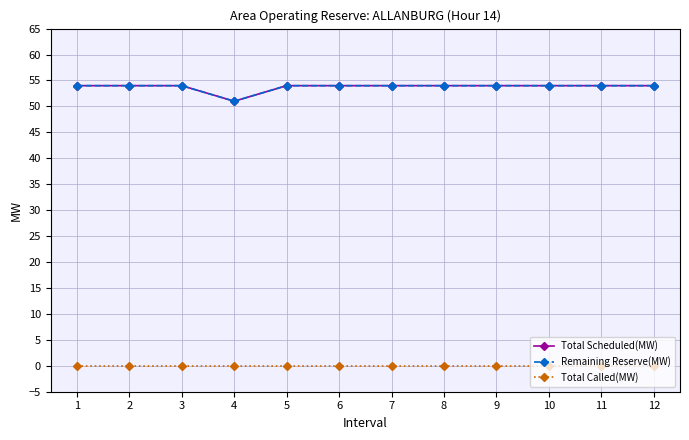

Reading left to right, what are all the values shown in this chart?

Total Scheduled(MW): 1=54	2=54	3=54	4=51	5=54	6=54	7=54	8=54	9=54	10=54	11=54	12=54
Remaining Reserve(MW): 1=54	2=54	3=54	4=51	5=54	6=54	7=54	8=54	9=54	10=54	11=54	12=54
Total Called(MW): 1=0	2=0	3=0	4=0	5=0	6=0	7=0	8=0	9=0	10=0	11=0	12=0